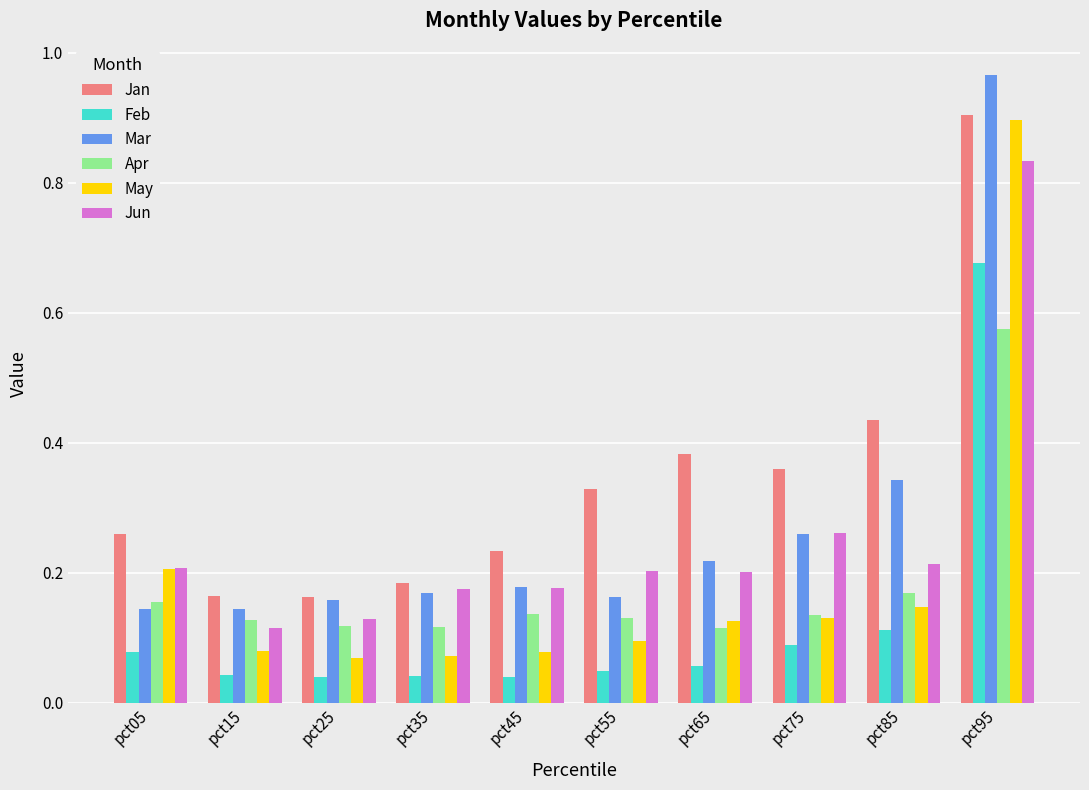

What is the sum of all Mar values?

2.7